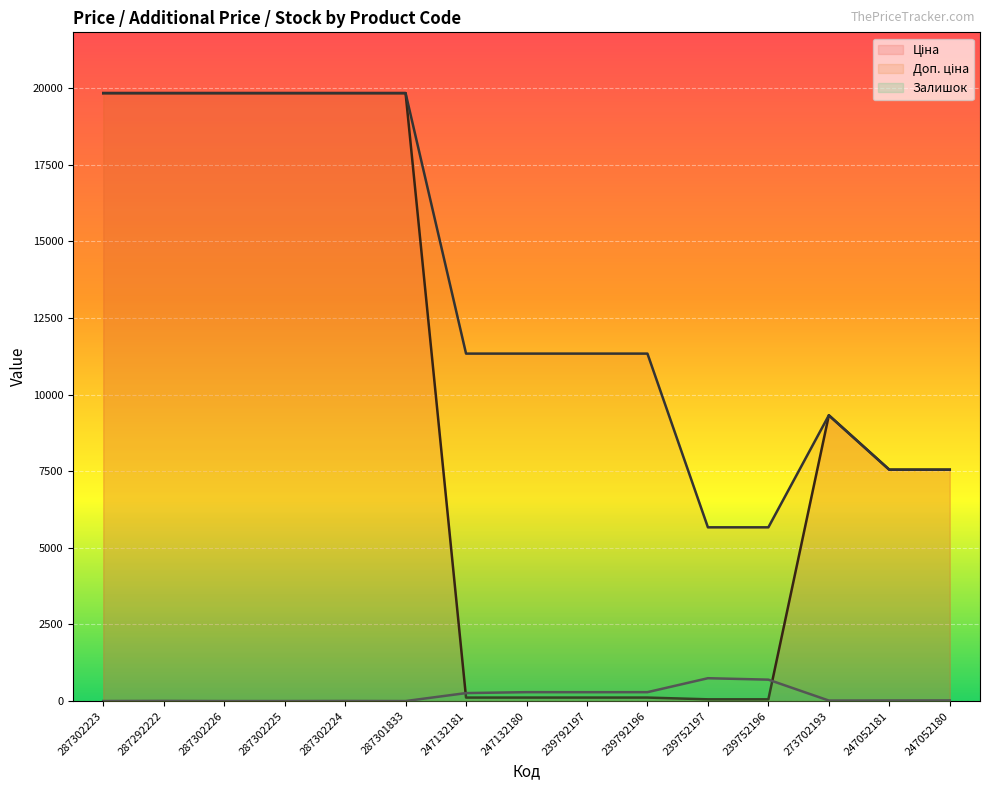

What is the spread (max minus min) of values at 247052181?

7526.9